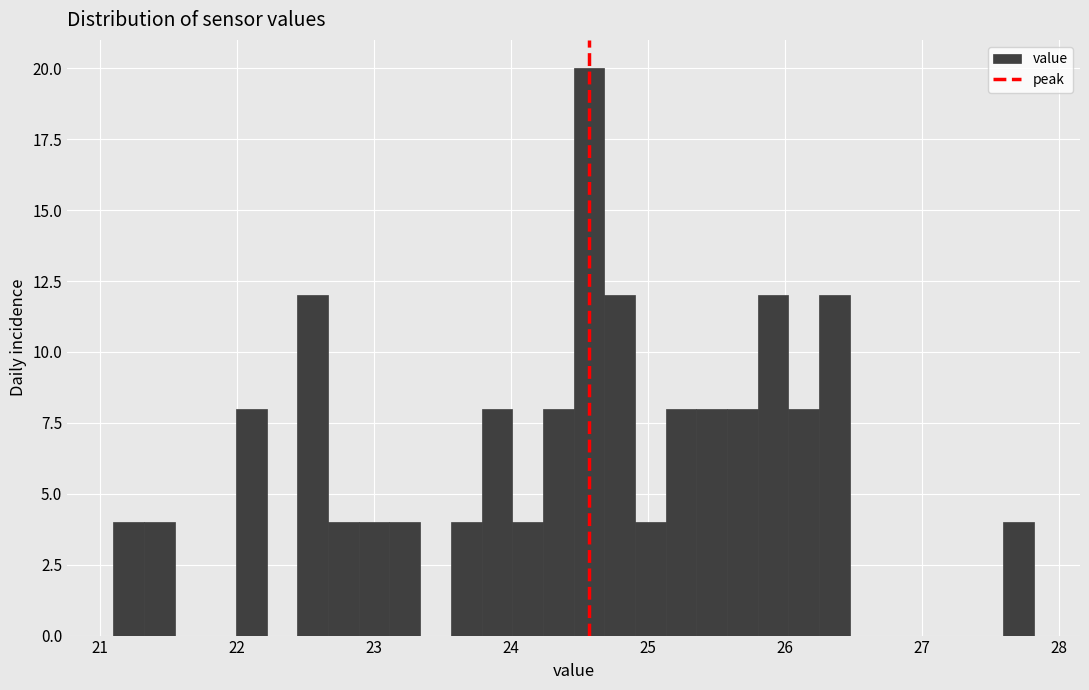

Around what value on the x-axis is the tallest bar? Give the approximate position of its centre, as read against the axis.

24.6